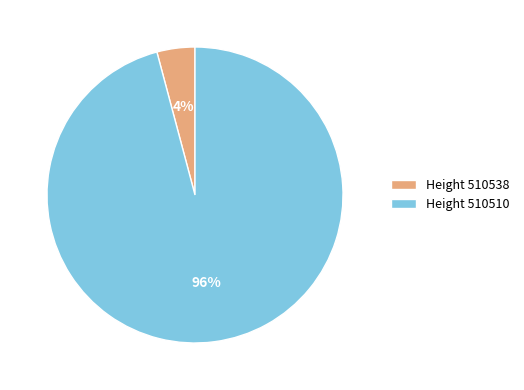

Rank the categories by value from lowest to highest.

Height 510538, Height 510510